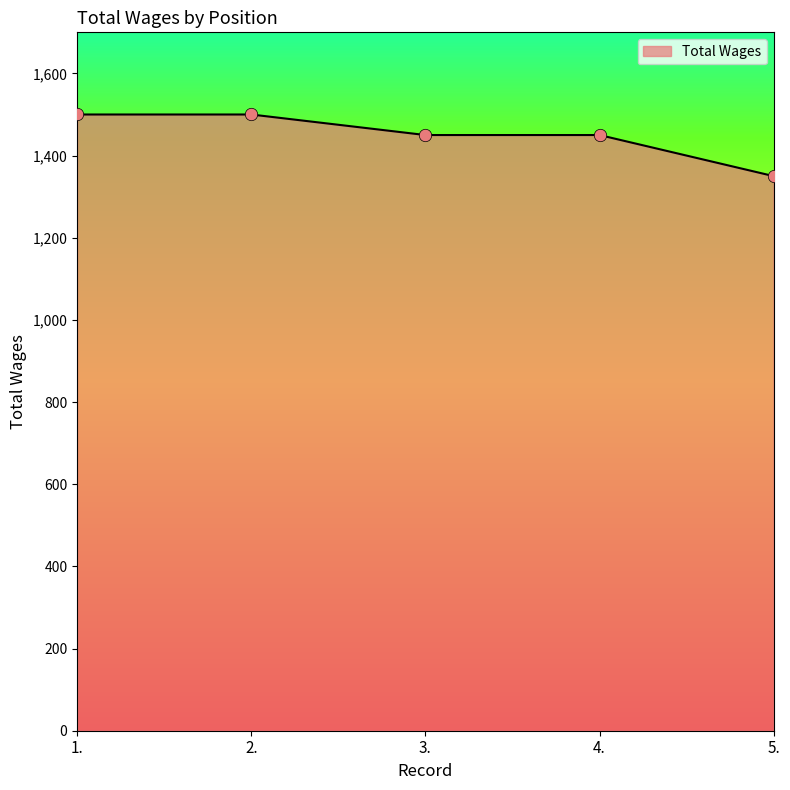

What is the ratio of the value at 3. to the value at 4.?

1.0